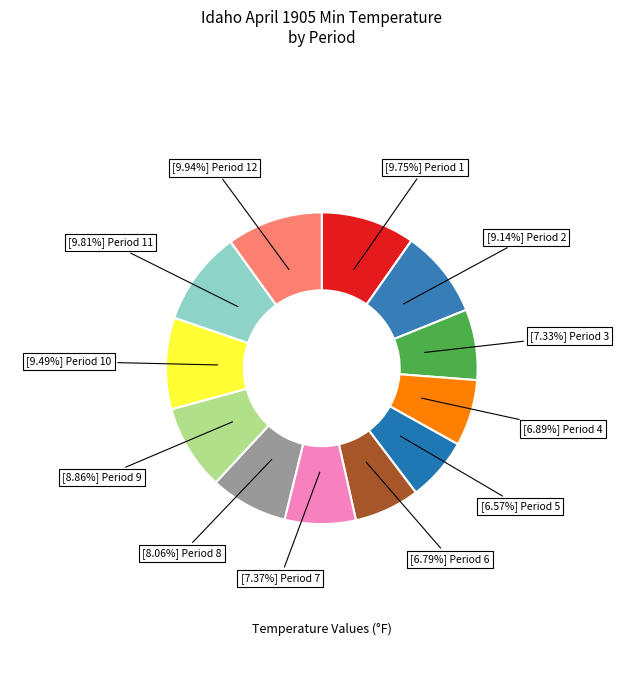

How many slices are in this pie chart?

12